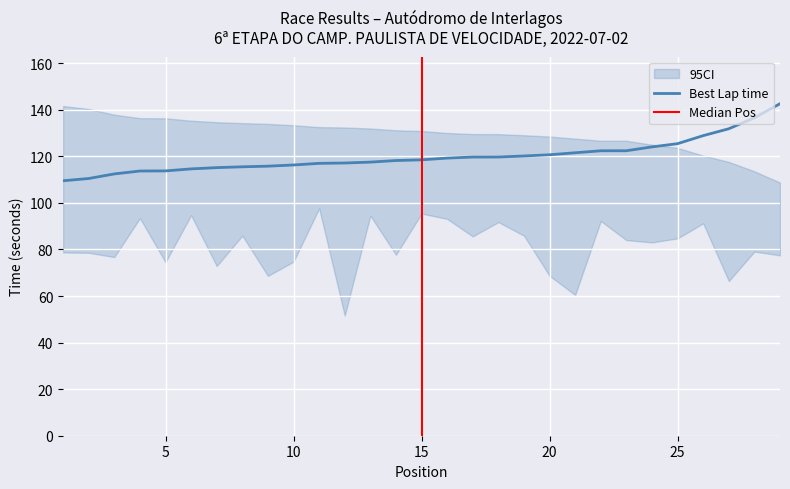

Reading left to right, what are all the values shown in this chart?

Best Lap time: 1=109.5	2=110.5	3=112.5	4=113.7	5=113.8	6=114.6	7=115.2	8=115.5	9=115.8	10=116.3	11=117.0	12=117.2	13=117.5	14=118.2	15=118.5	16=119.3	17=119.7	18=119.7	19=120.2	20=120.7	21=121.5	22=122.4	23=122.4	24=124.1	25=125.5	26=128.9	27=131.9	28=136.6	29=142.6
CI_upper: 1=141.6	2=140.4	3=137.9	4=136.4	5=136.4	6=135.3	7=134.7	8=134.3	9=134.0	10=133.4	11=132.6	12=132.4	13=132.0	14=131.2	15=130.9	16=130.1	17=129.6	18=129.6	19=129.1	20=128.5	21=127.6	22=126.7	23=126.7	24=125.0	25=123.6	26=120.3	27=117.6	28=113.6	29=108.8
CI_lower: 1=78.7	2=78.6	3=76.7	4=93.5	5=74.5	6=94.8	7=72.9	8=85.9	9=68.7	10=74.8	11=97.7	12=51.6	13=94.5	14=77.7	15=95.4	16=93.1	17=85.6	18=91.8	19=85.9	20=68.7	21=60.5	22=92.2	23=84.0	24=83.0	25=84.8	26=91.2	27=66.4	28=79.1	29=77.5